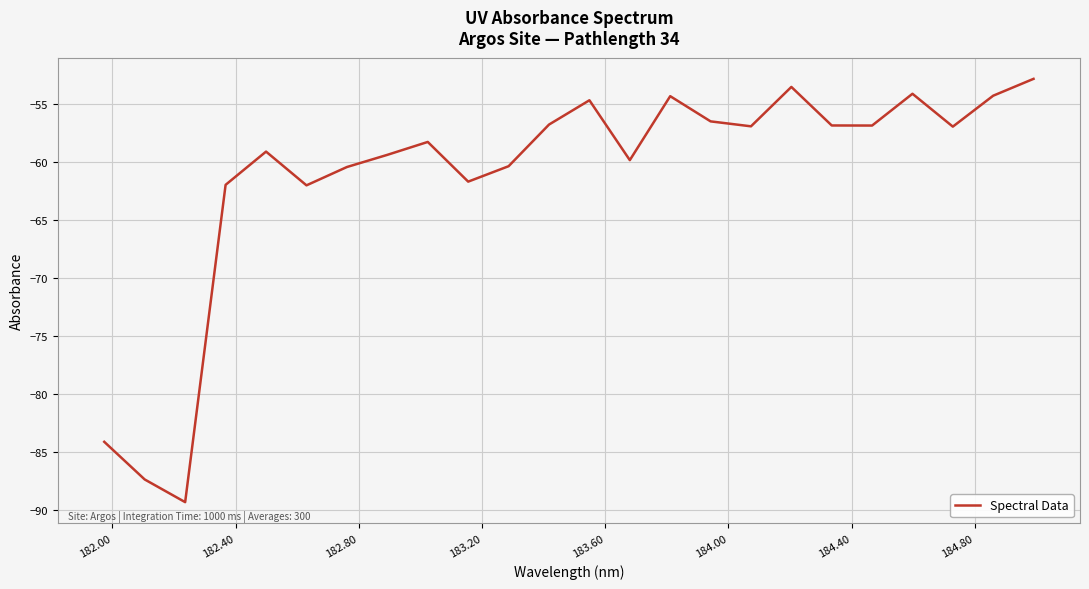

What is the maximum value shown in the chart?

-52.8